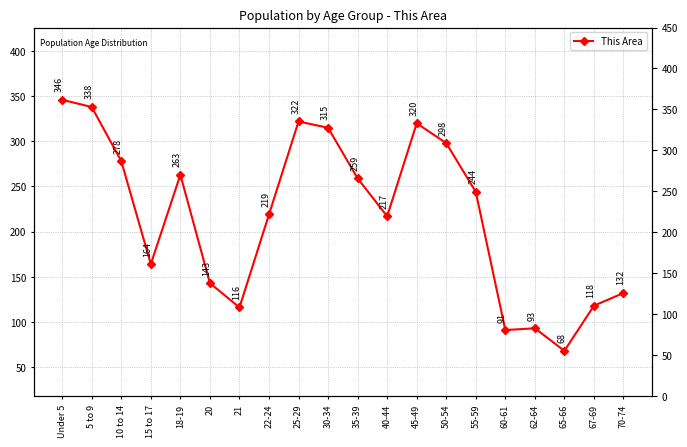

Which has a higher value, Under 5 or 5 to 9?

Under 5